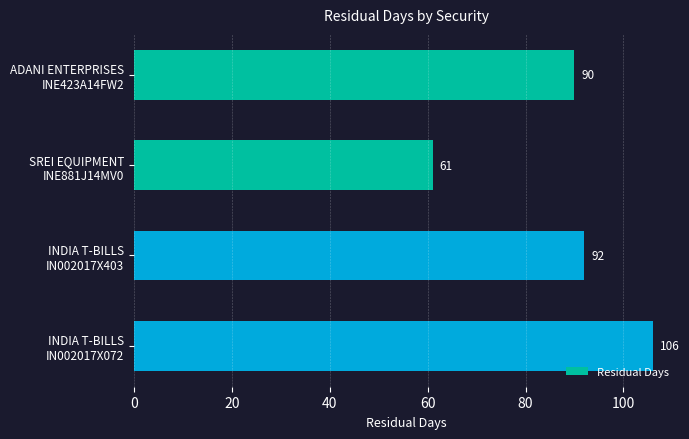

Which category has the lowest value across all series?

SREI EQUIPMENT
INE881J14MV0